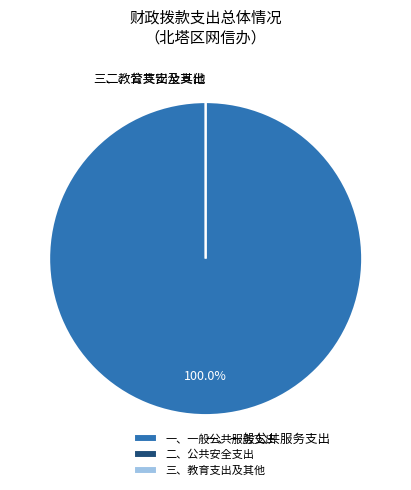

Count the number of slices in the pie.

3